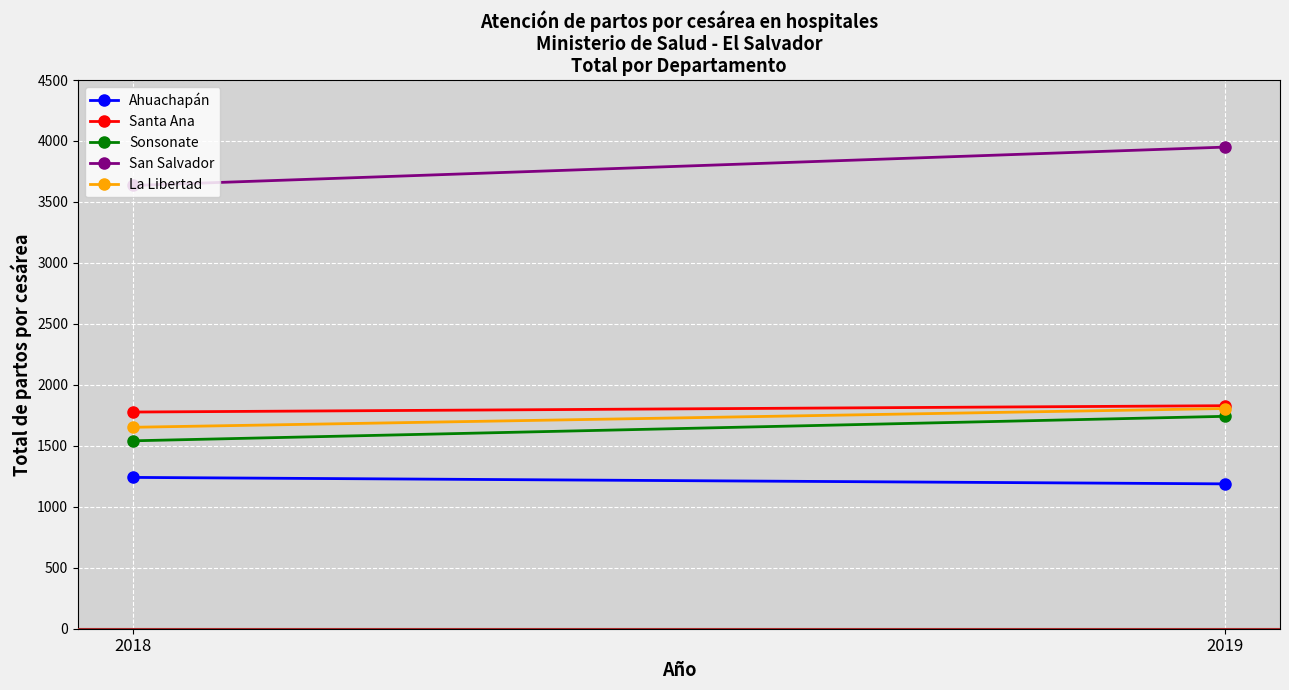

The value of Ahuachapán at 2018 is 2201. True or false?

False